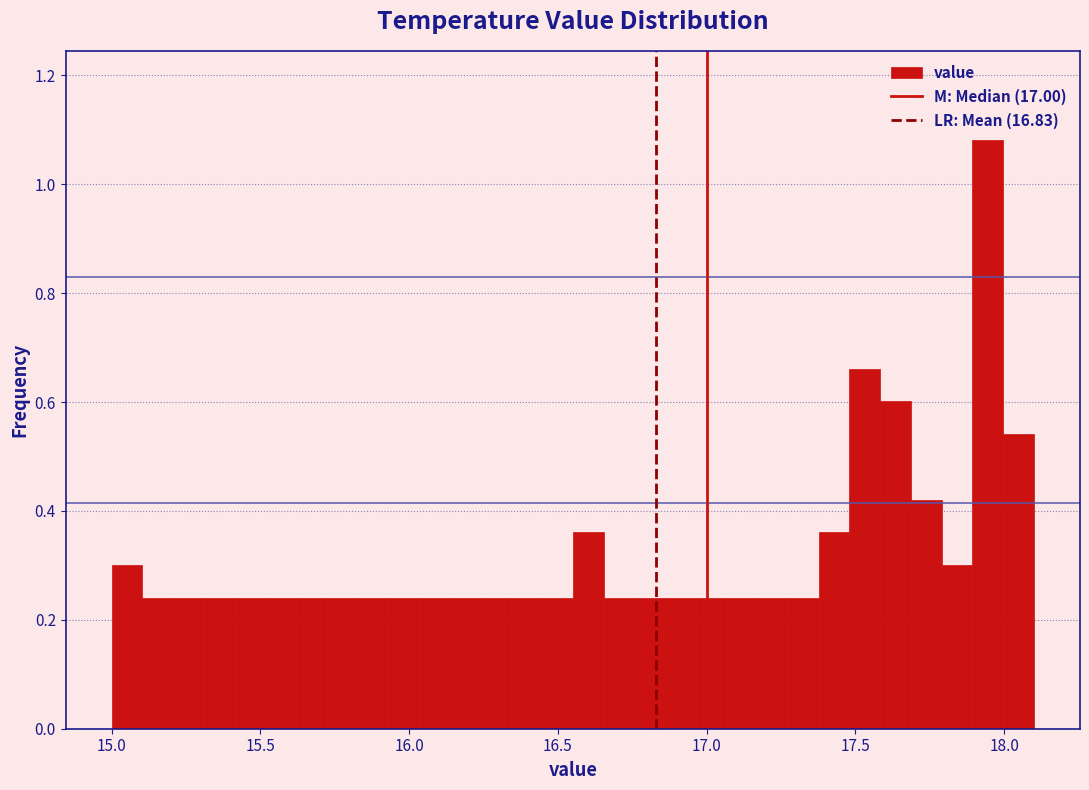

Around what value on the x-axis is the tallest bar? Give the approximate position of its centre, as read against the axis.

17.95